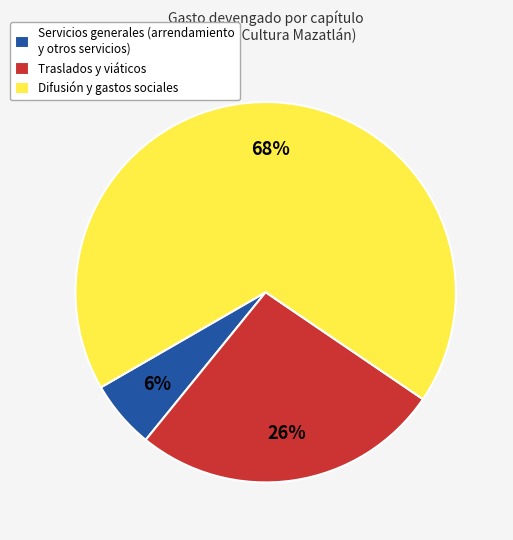

Between Servicios generales (arrendamiento y otros servicios) and Traslados y viáticos, which is larger?

Traslados y viáticos